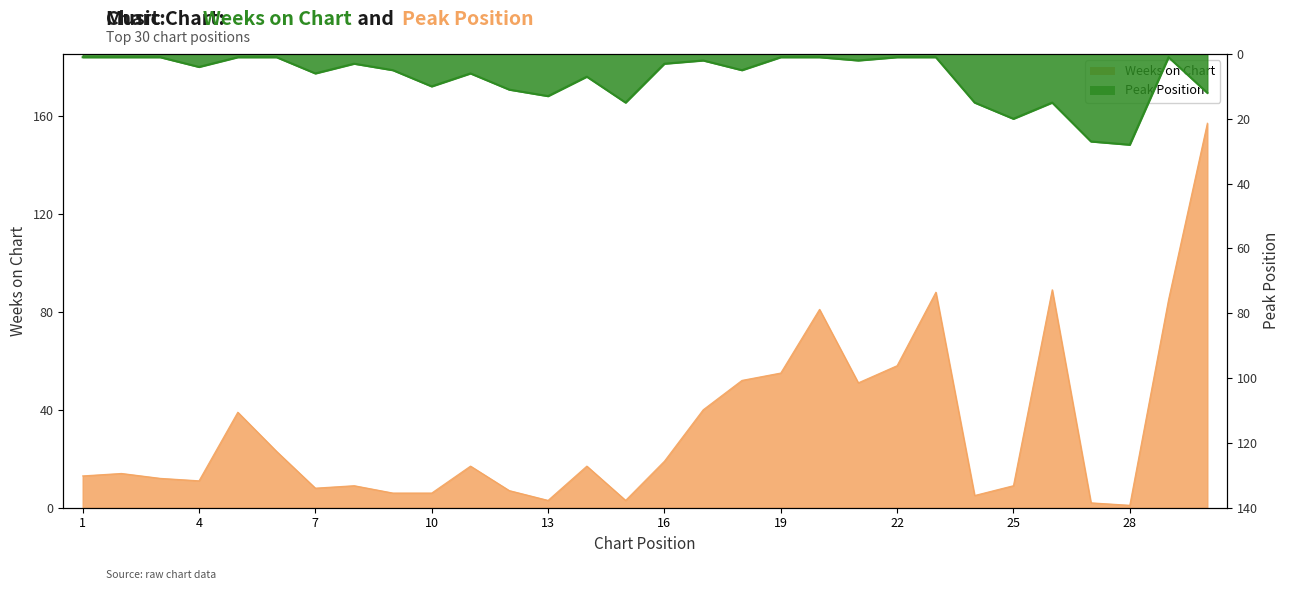

Which series has the widest spread of values?

Weeks on Chart